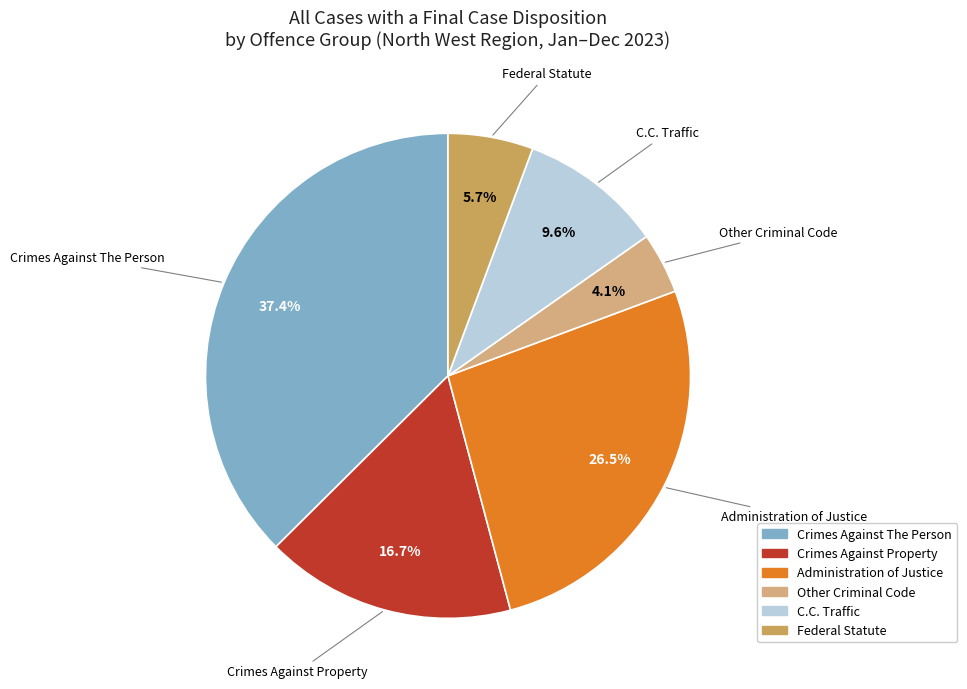

What percentage is the Other Criminal Code slice, to the nearest percent?

4%